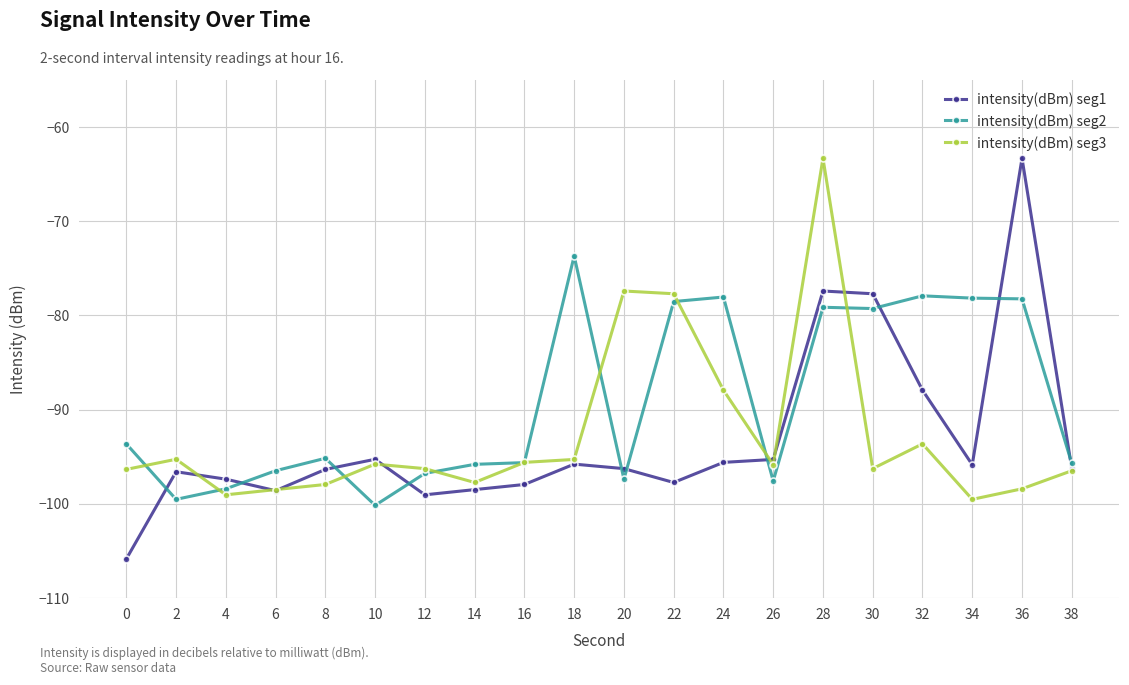

In intensity(dBm) seg3, how many points are higher than both neighbors (excluding endpoints)?

5